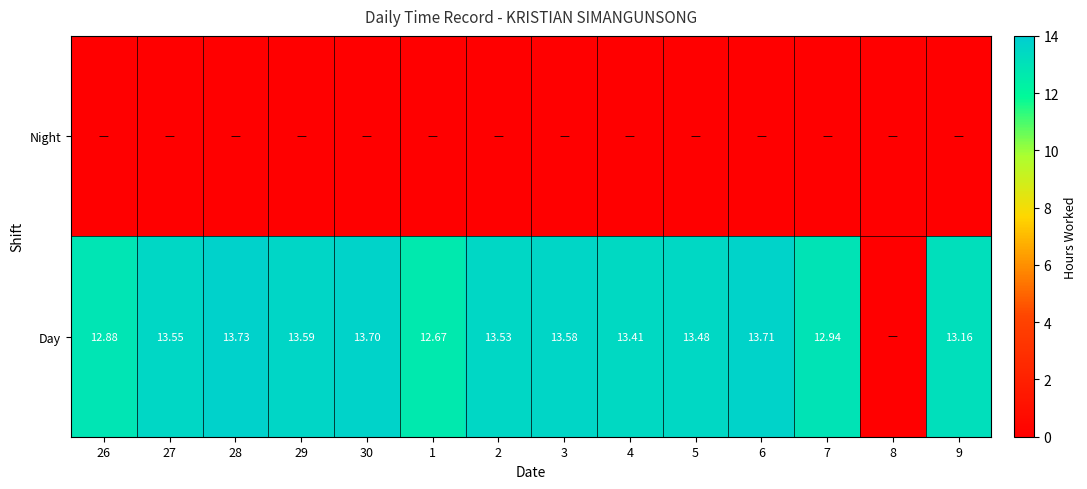

List the series in order of their overall mean, highest first.

Day, Night